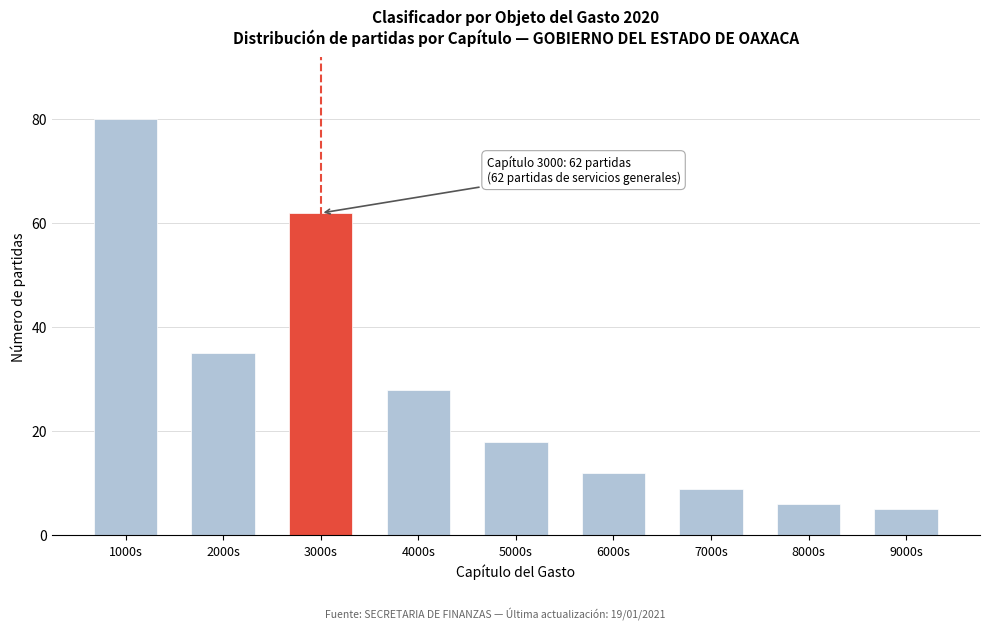

Reading left to right, what are all the values shown in this chart?

1000s=80	2000s=35	3000s=62	4000s=28	5000s=18	6000s=12	7000s=9	8000s=6	9000s=5